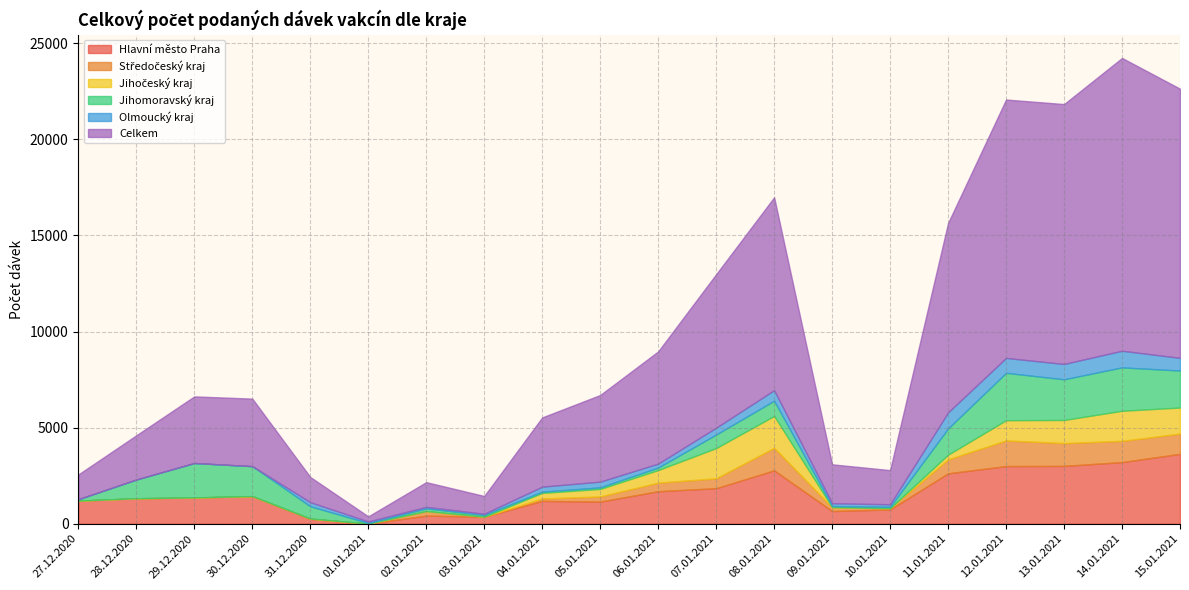

True or false: Olmoucký kraj and Jihočeský kraj intersect in this chart.

True